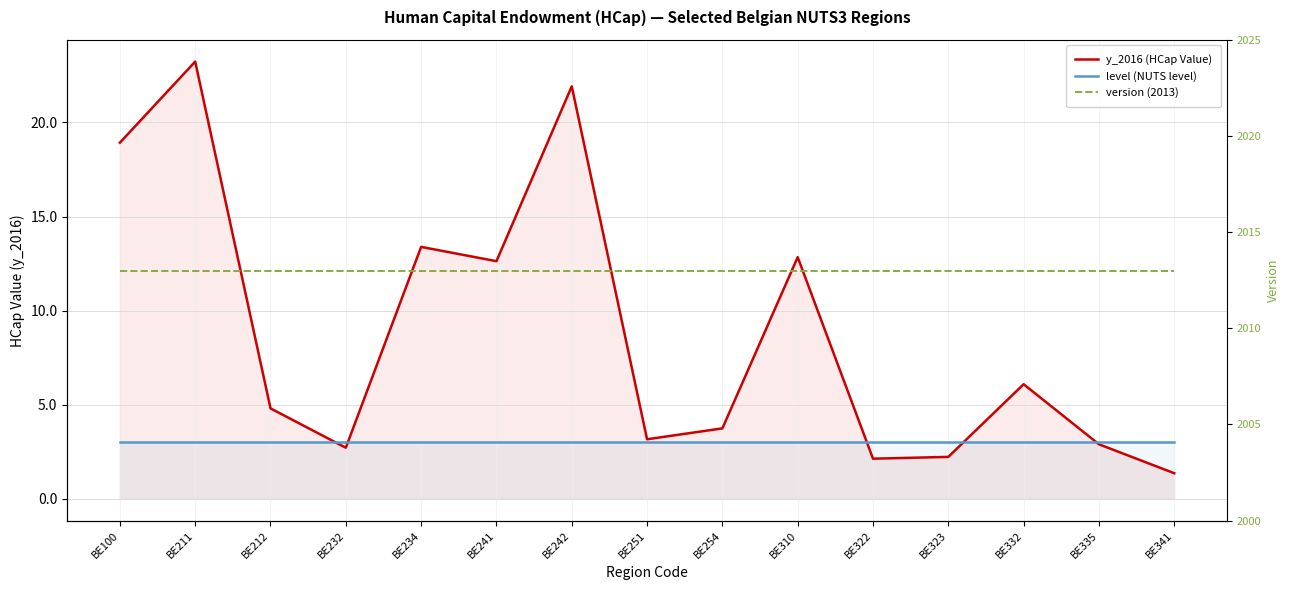

Which series has the widest spread of values?

y_2016 (HCap Value)